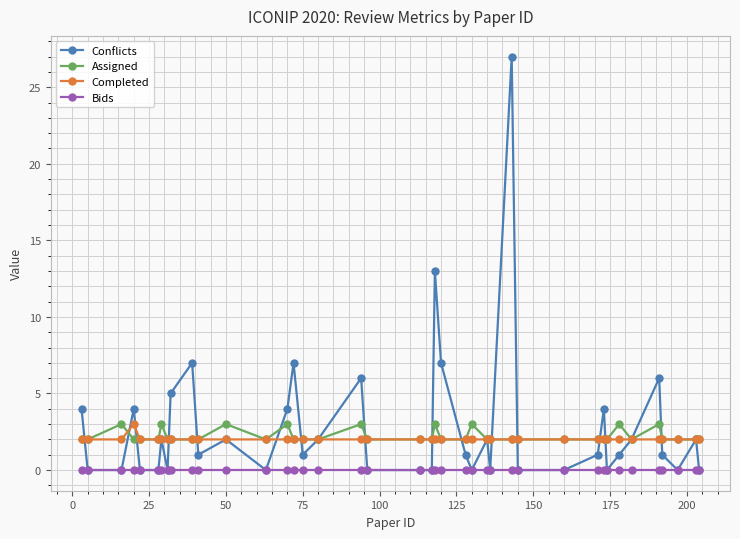

True or false: Completed and Bids cross at least once.

False